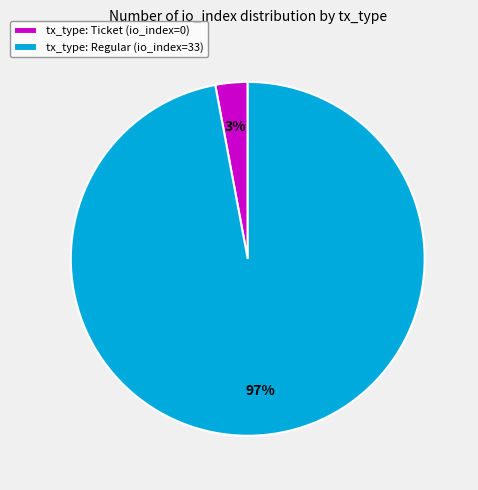

Which category has the biggest portion of the pie?

tx_type: Regular (io_index=33)